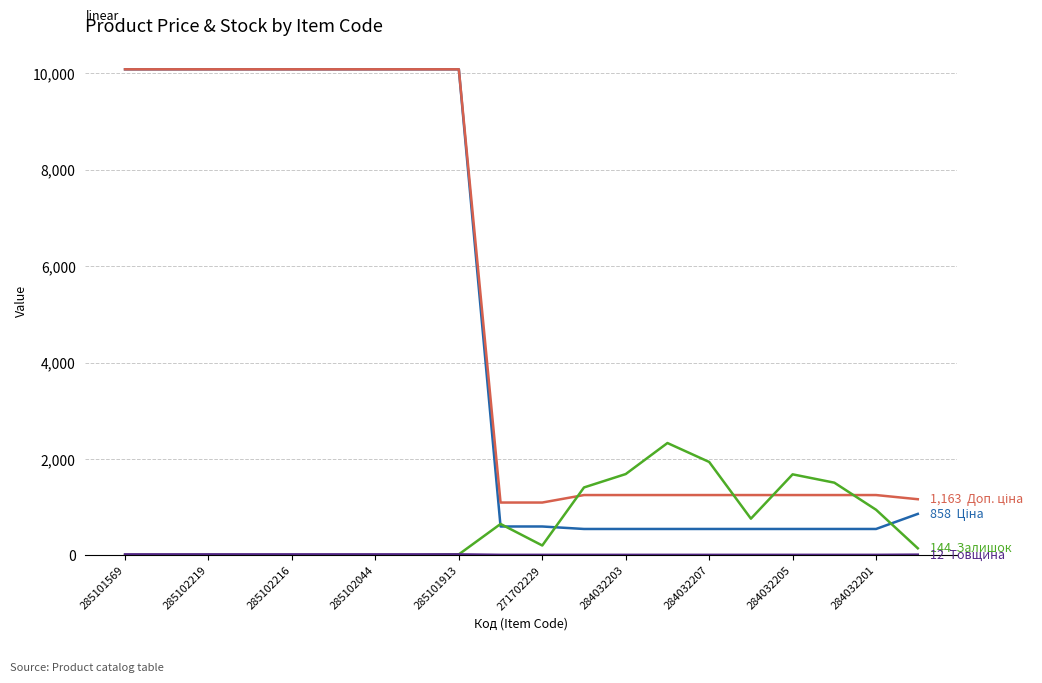

What is the maximum value shown in the chart?

10085.8